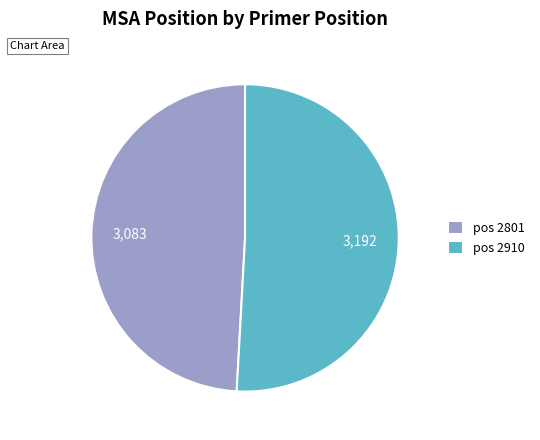

What is the ratio of the value at pos 2910 to the value at pos 2801?

1.0